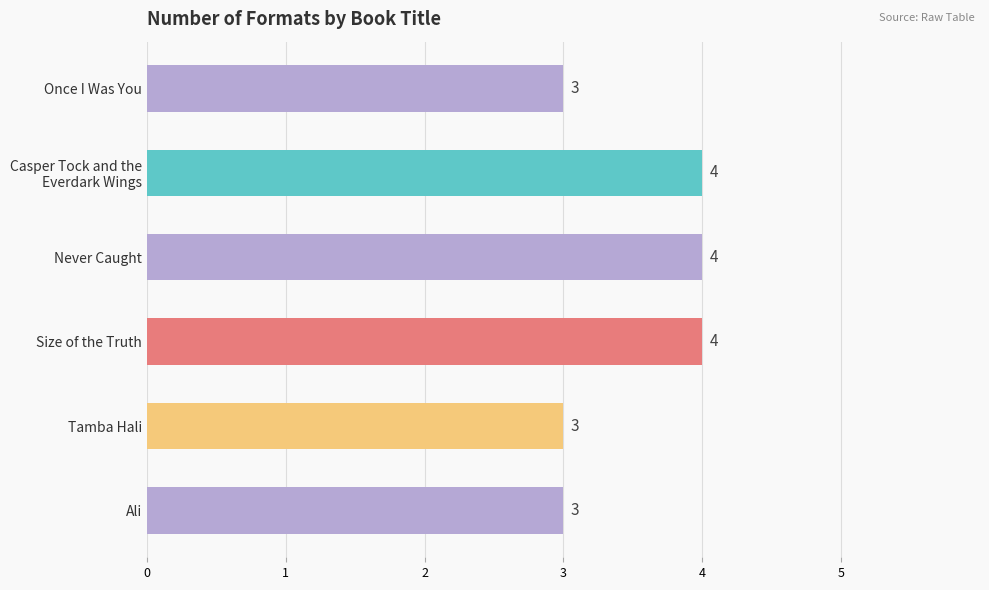

What is the ratio of the value at Size of the Truth to the value at Tamba Hali?

1.3